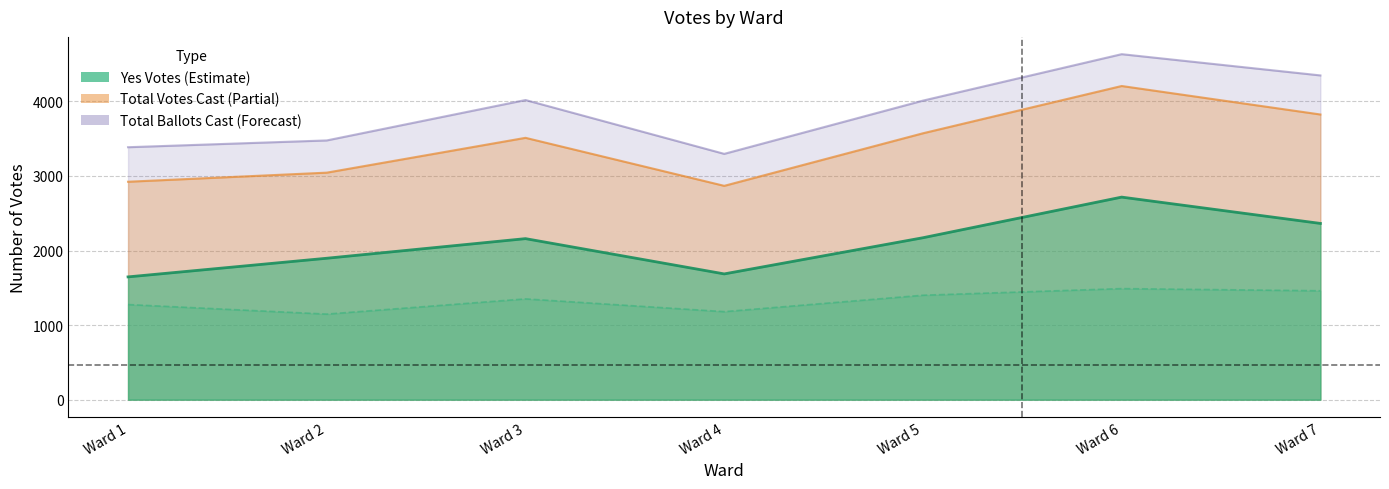

Read the Yes Votes value at Ward 5.

2172